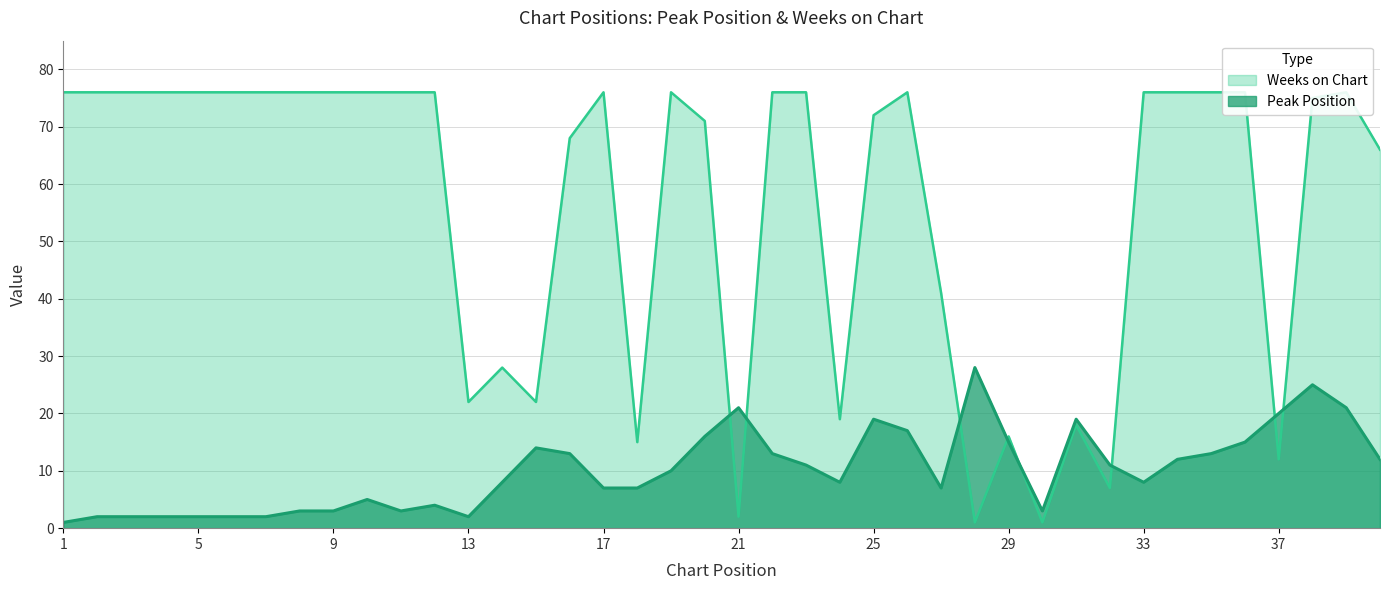

True or false: Peak Position has more than 0 interior local peaks.

True